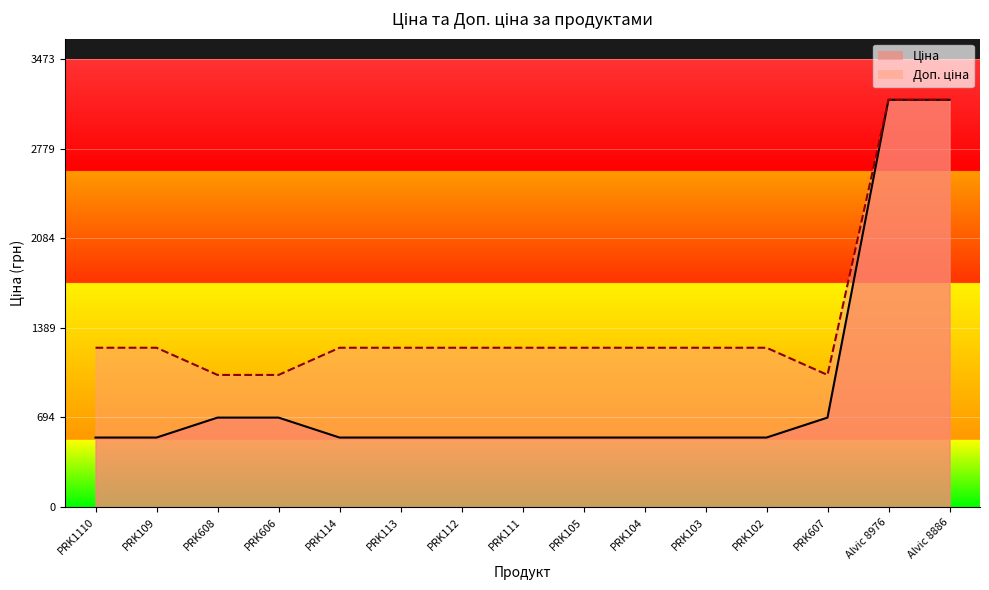

What position from the left is PRK112?

7